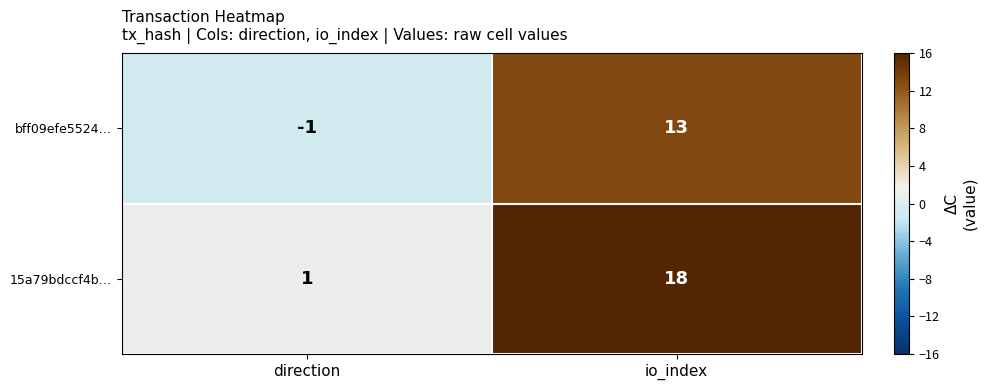

Reading left to right, list all the values displayed in this chart.

bff09efe5524…: -1	13
15a79bdccf4b…: 1	18